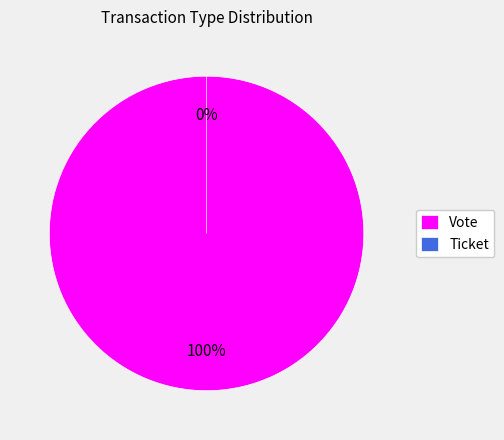

Does Vote account for over 50% of the chart?

Yes